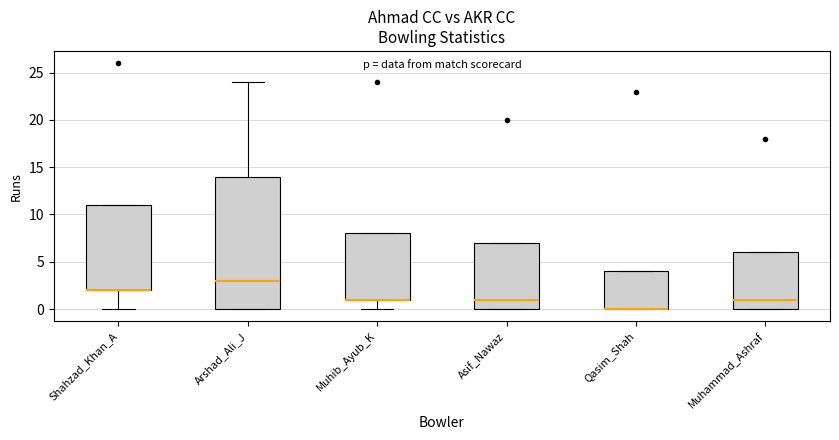

Comparing the boxes themselves (not the whiskers), which one is the tallest?

Arshad_Ali_J